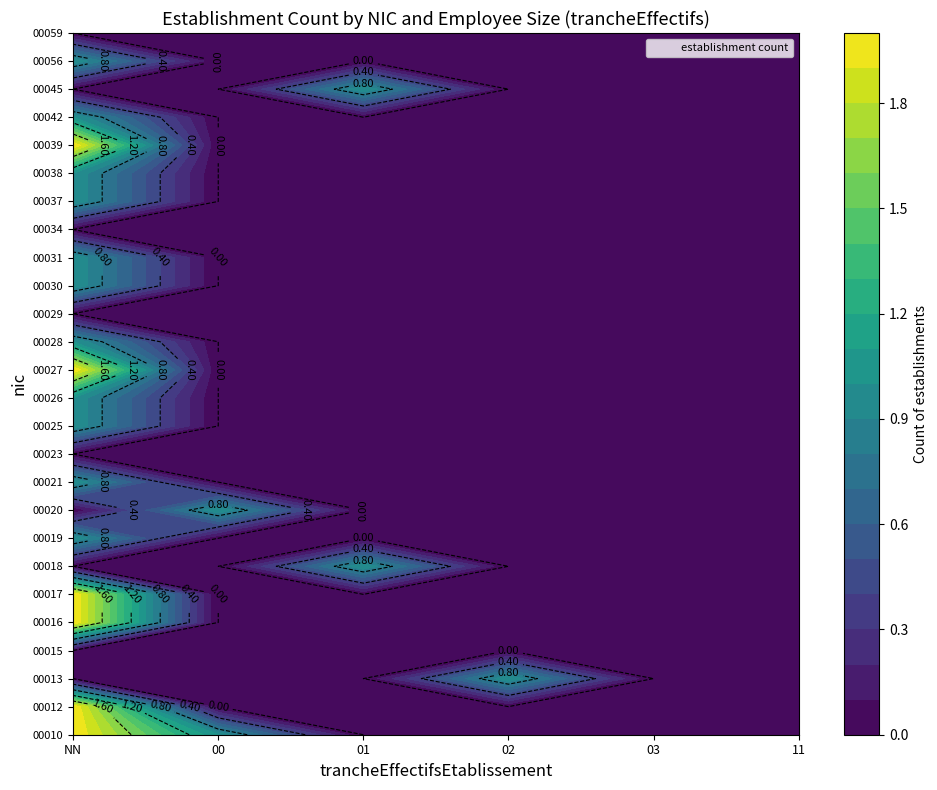

Which series has the largest total across all categories?

00010